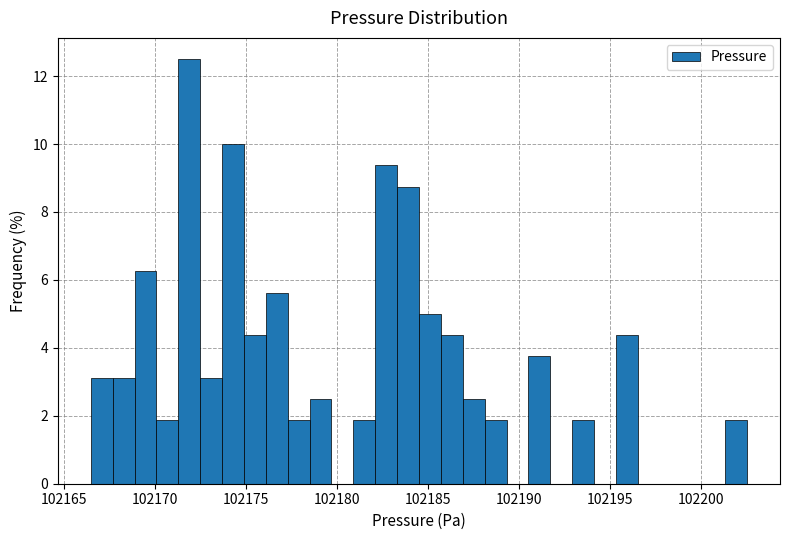

Around what value on the x-axis is the tallest bar? Give the approximate position of its centre, as read against the axis.

102172.0